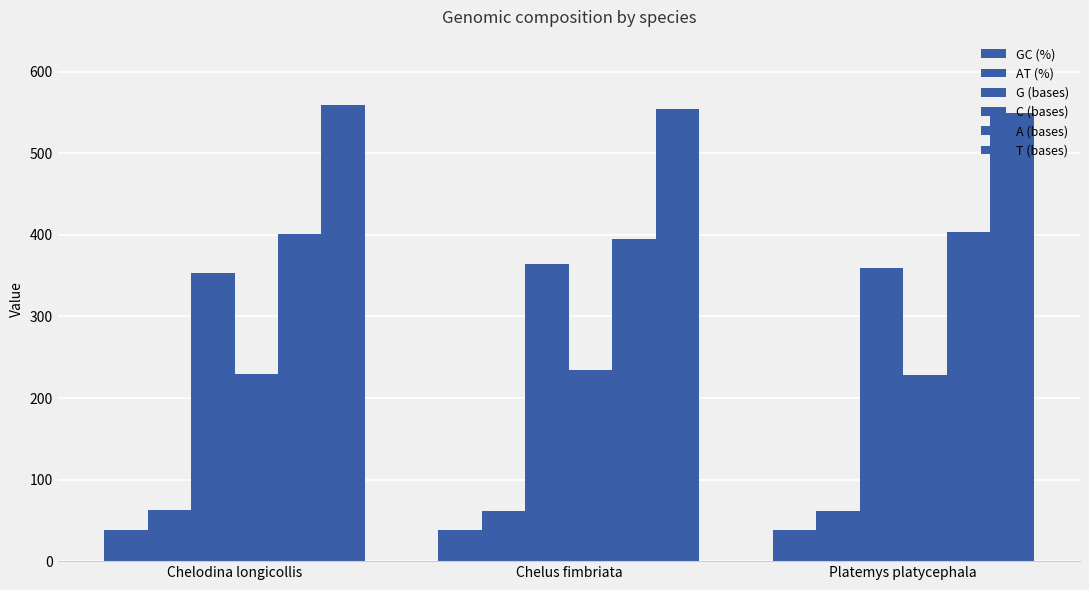

How many bars are there in each group?

6